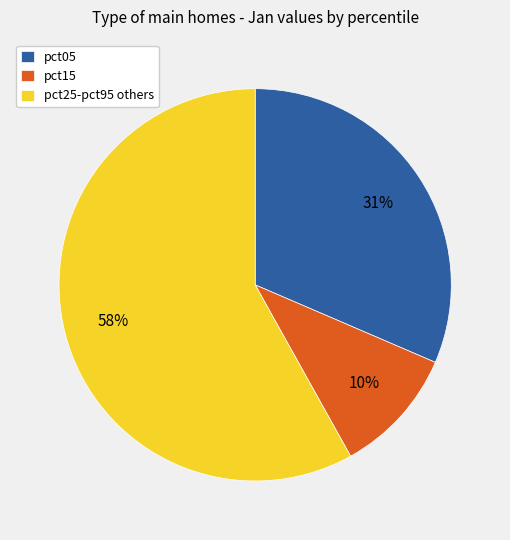

Combined, do pct05 and pct15 account for over 50%?

No